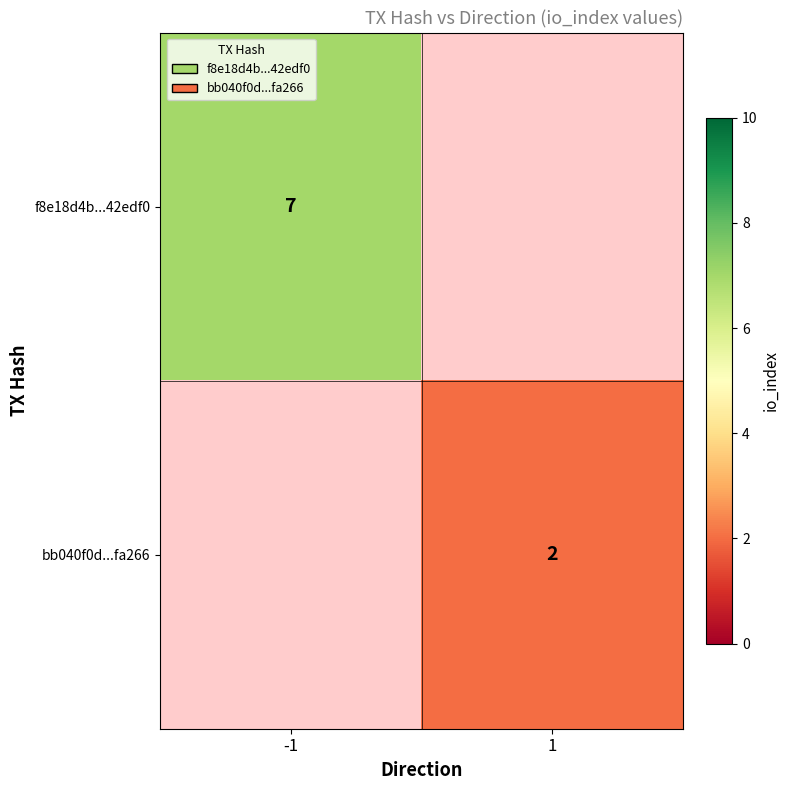

What is the maximum value shown in the chart?

7.0